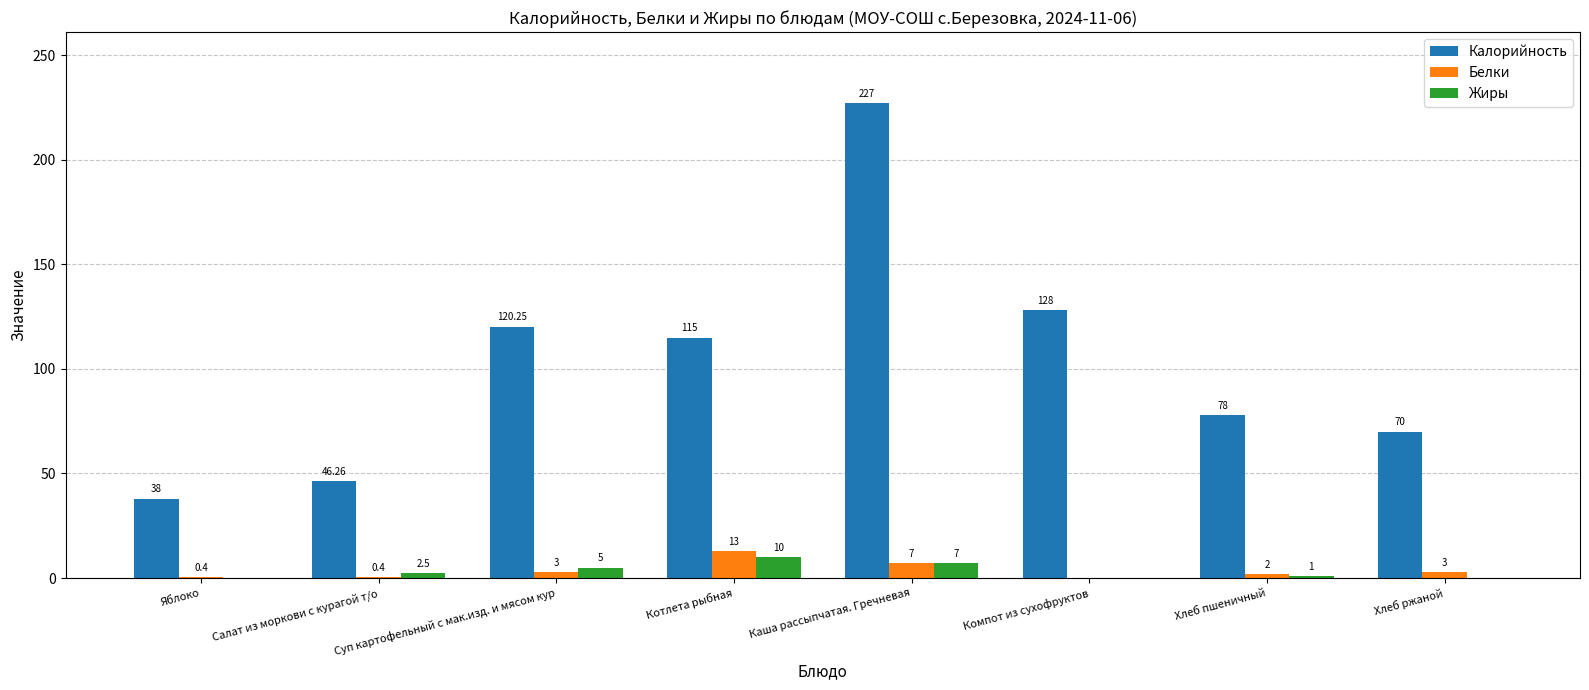

Is the value of Жиры at Яблоко greater than the value of Белки at Яблоко?

No